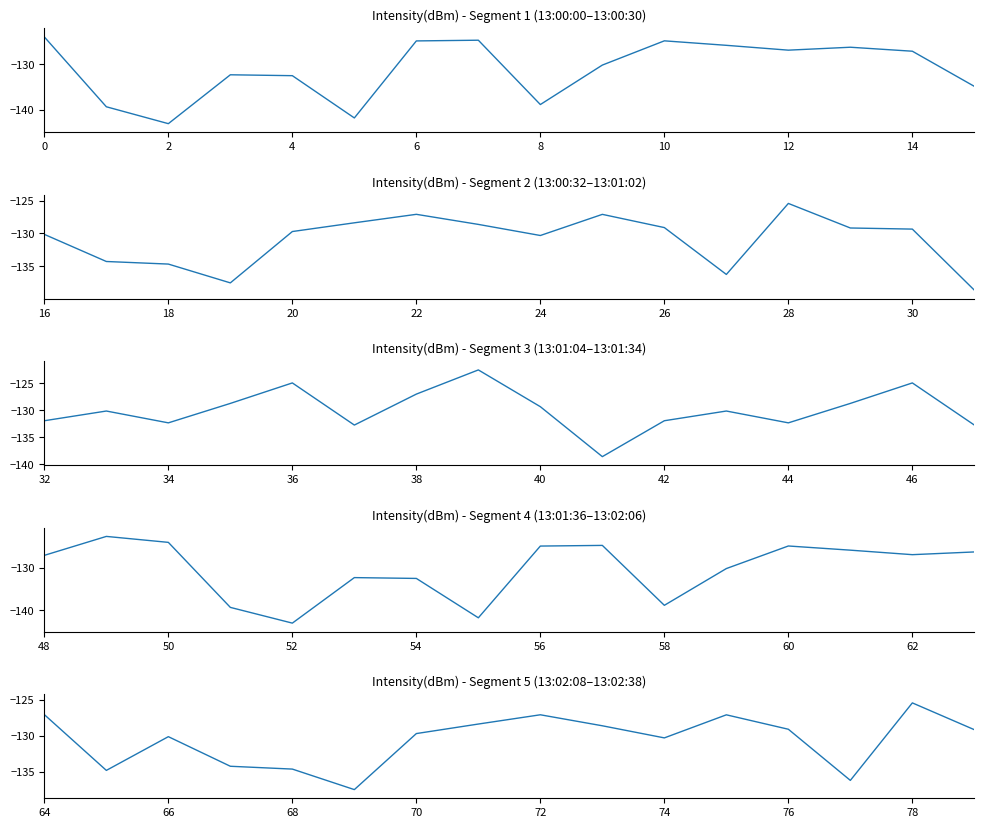

List the series in order of their peak value, lowest first.

intensity(dBm) segment 2, intensity(dBm) segment 5, intensity(dBm) segment 1, intensity(dBm) segment 3, intensity(dBm) segment 4